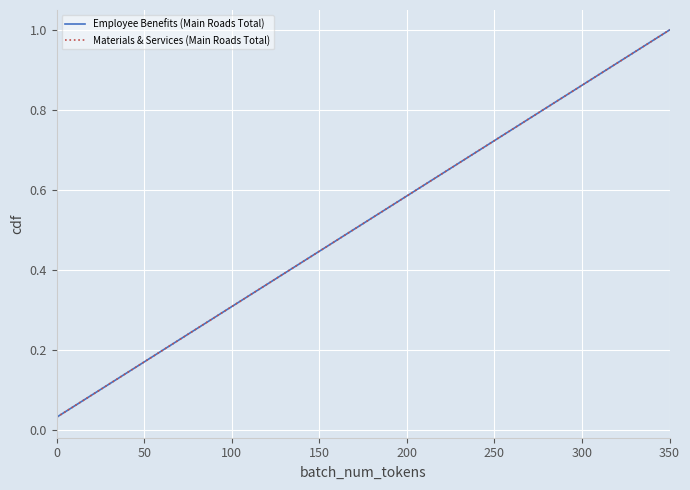

Is this an area chart (filled region under the line)?

No